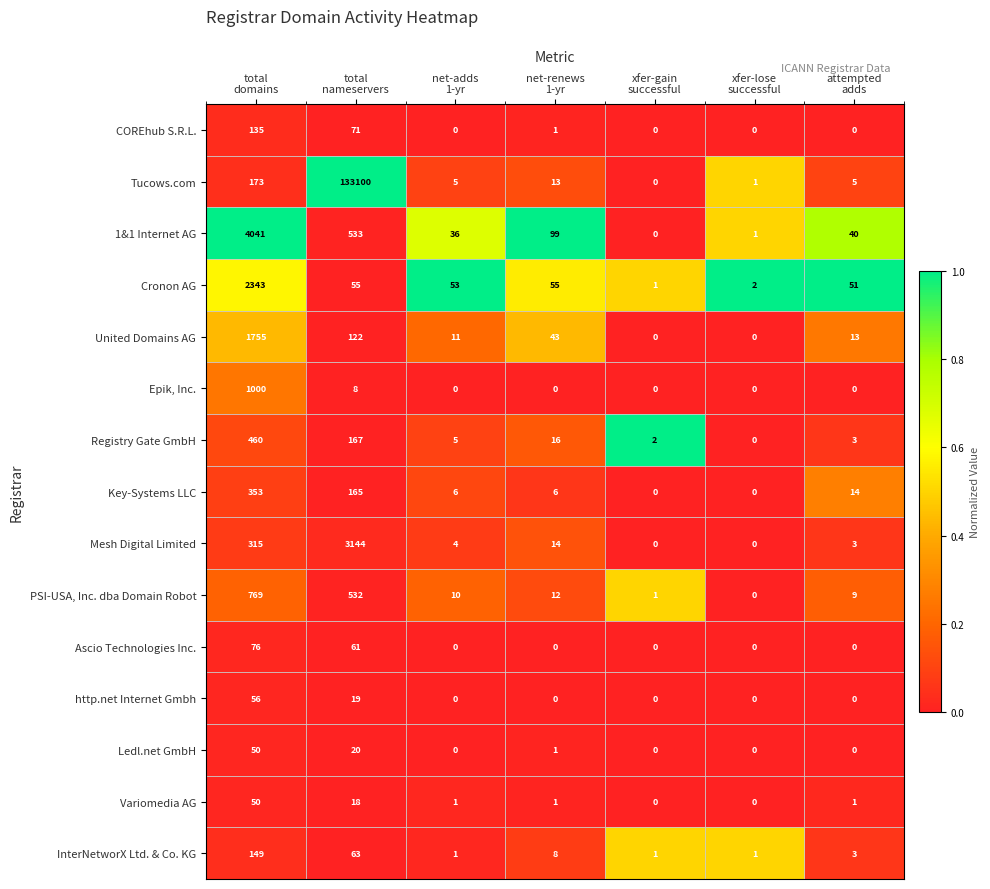

Which series has the widest spread of values?

Tucows.com